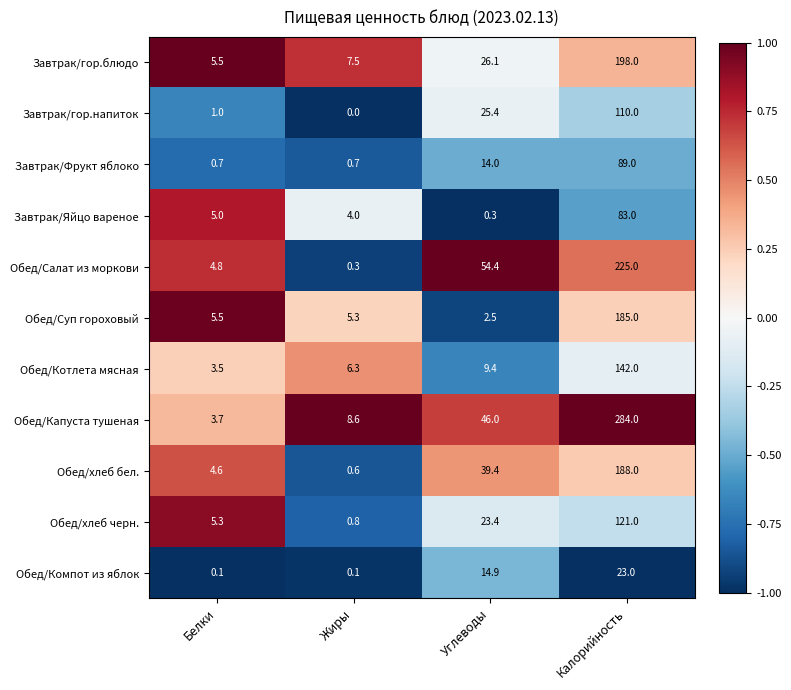

At which label does Завтрак/гор.блюдо reach its minimum?

Белки